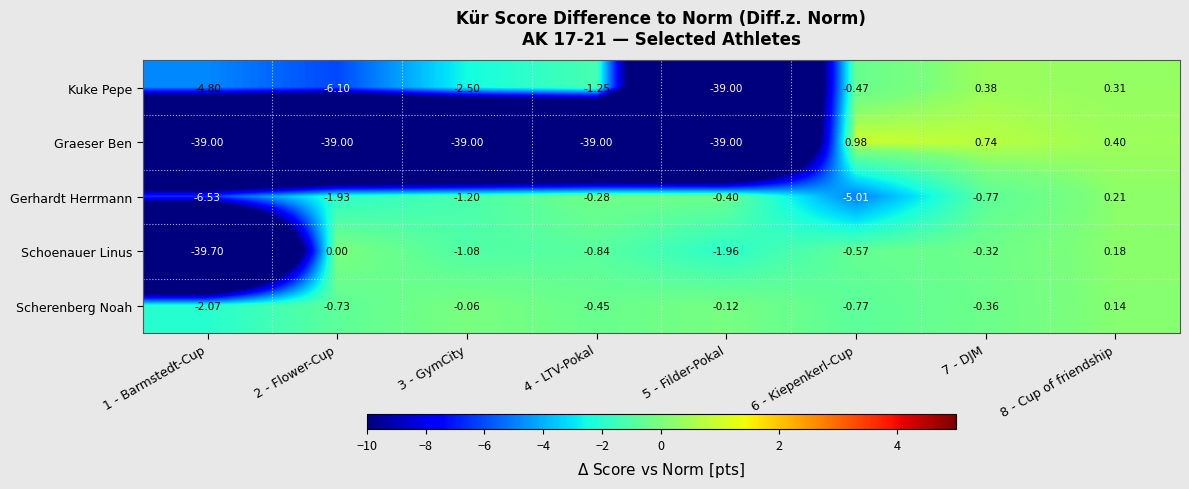

Which series has the largest total across all categories?

Scherenberg Noah